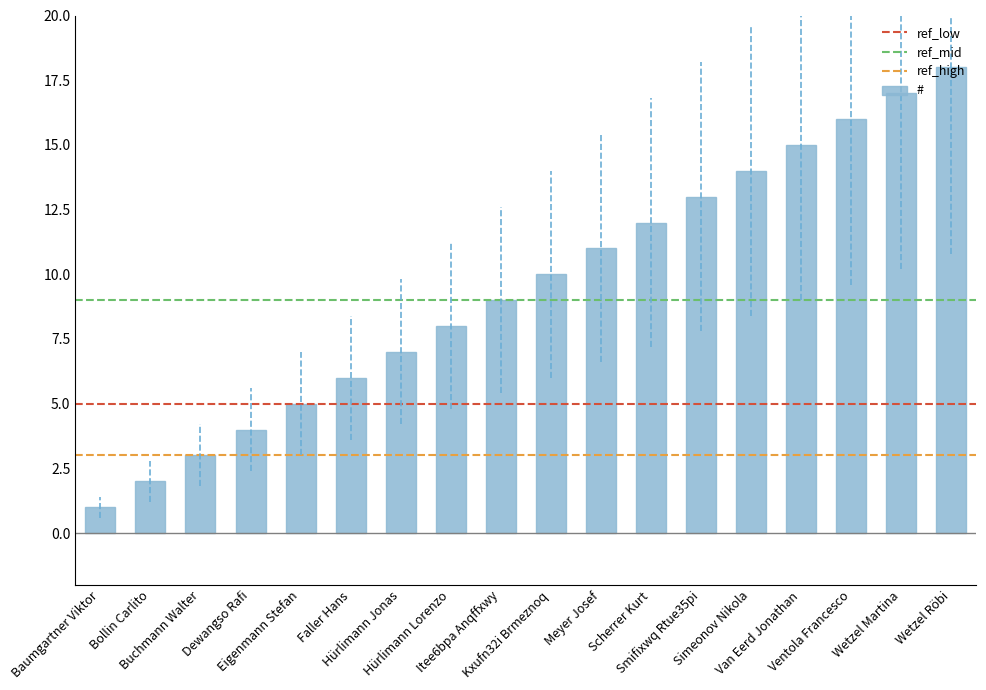

What is the label of the 13th bar from the left?

Smifixwq Rtue35pi